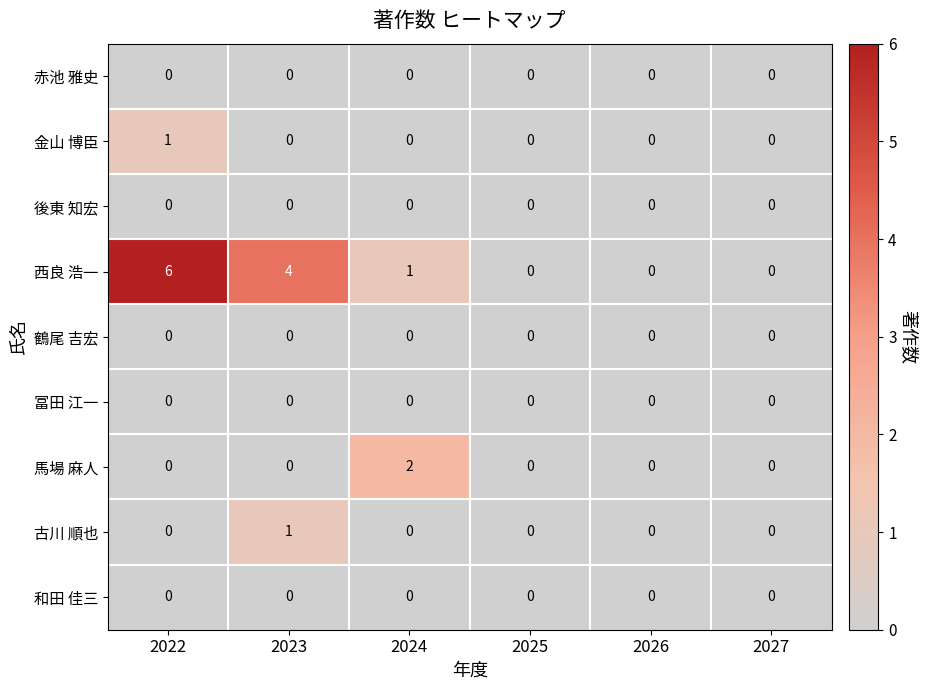

Is it true that 和田 佳三 equals 0 at 2022?

True